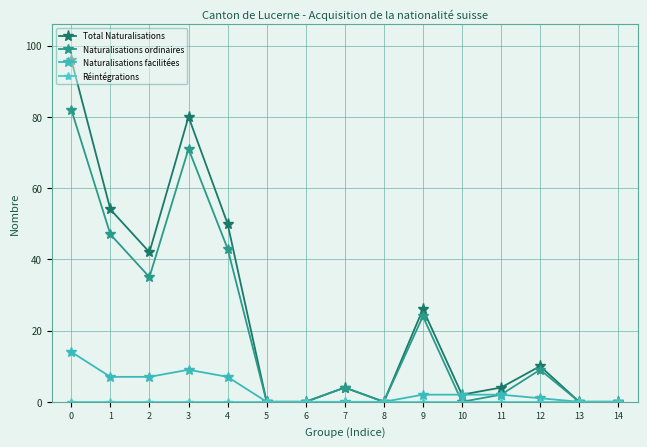

What is the difference between the Total Naturalisations values at 6 and 0?

96